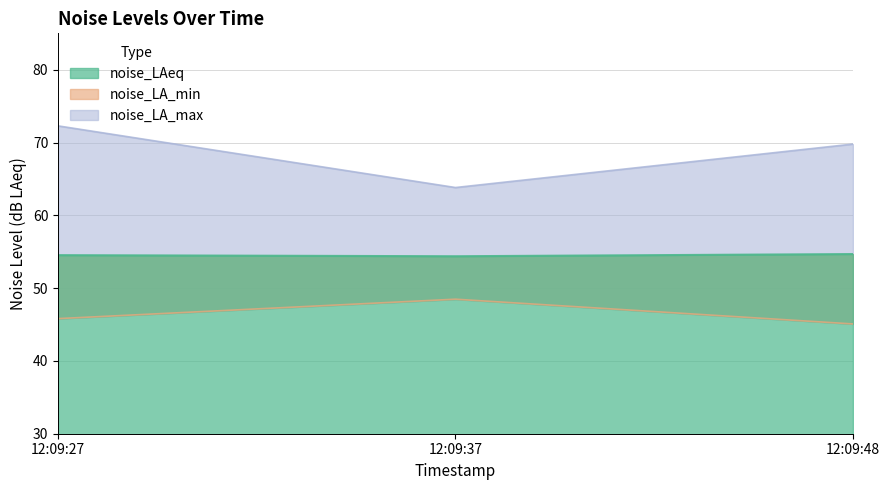

At which label is noise_LA_min closest to 46?

12:09:27